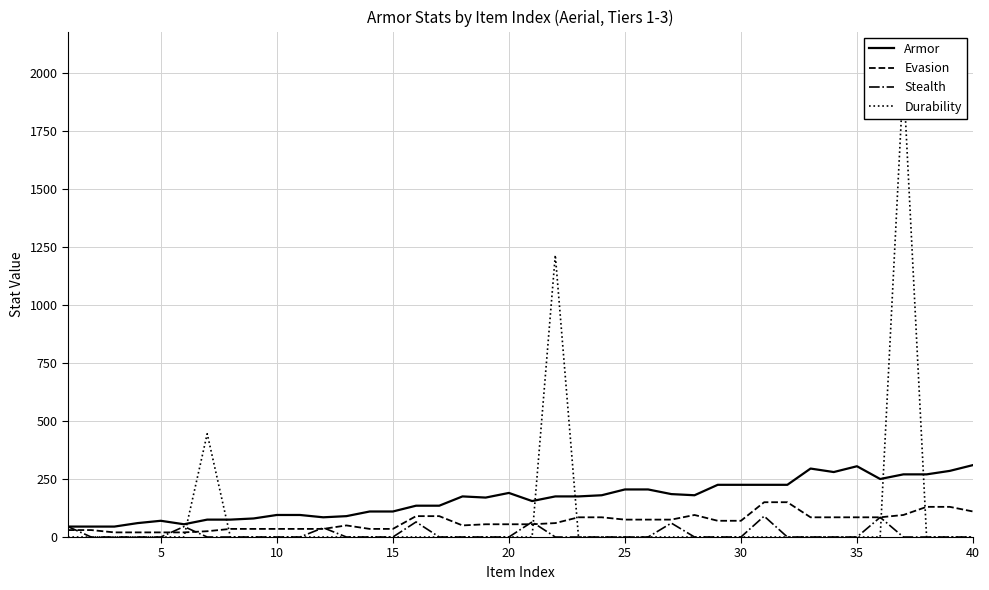

True or false: Stealth has more than 2 points higher than both neighbors.

True